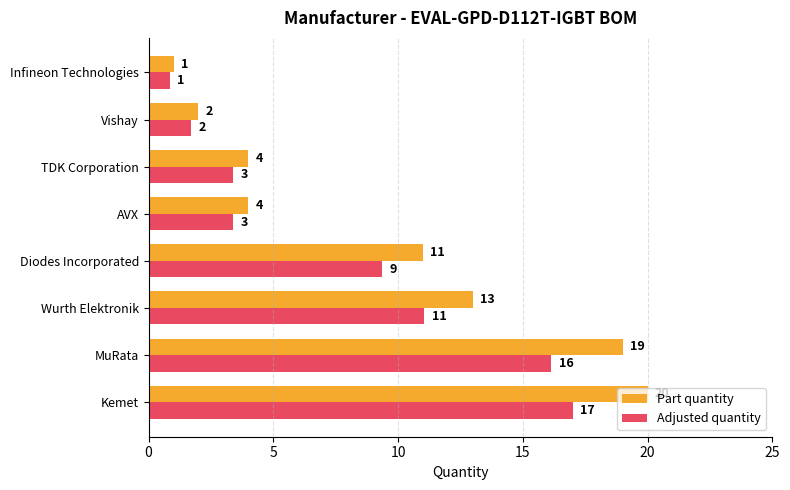

The value of Part quantity at Vishay is 2.0. True or false?

True